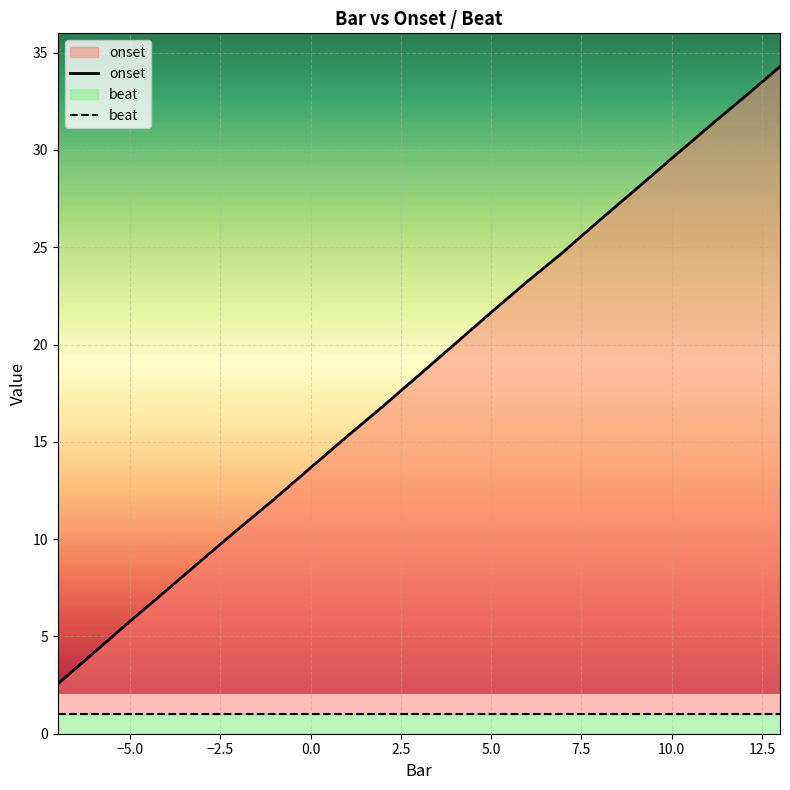

What is the sum of all onset values?

387.3